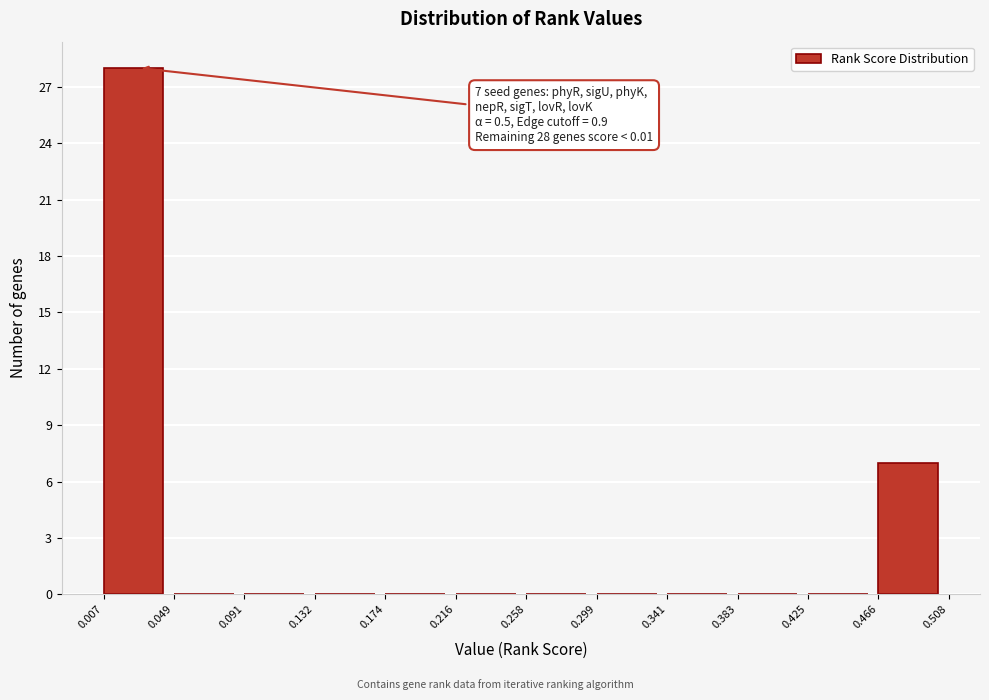

Which range on the x-axis has the tallest bar?

0.007 to 0.049